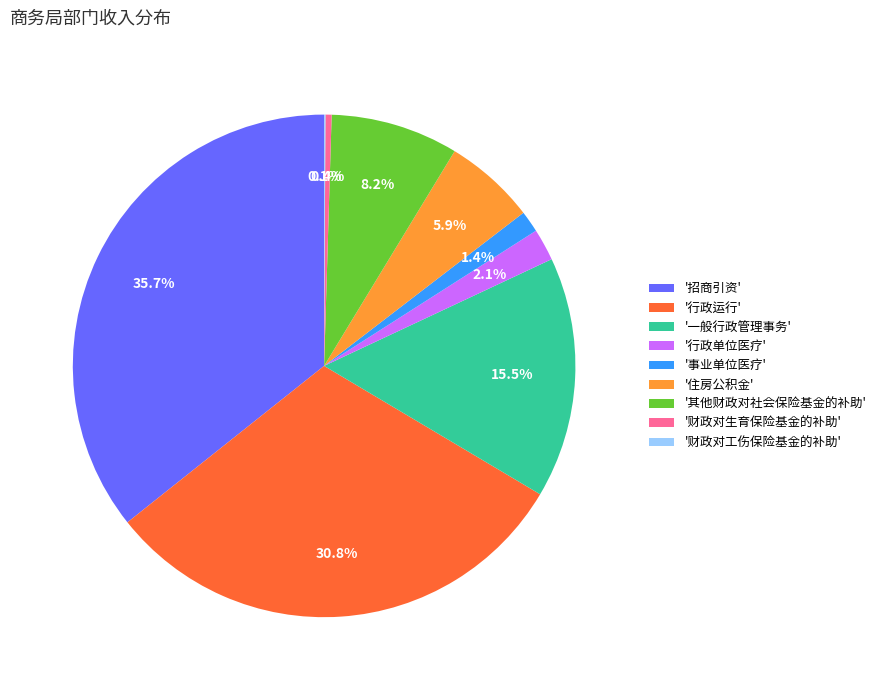

Is there a majority slice in this chart?

No